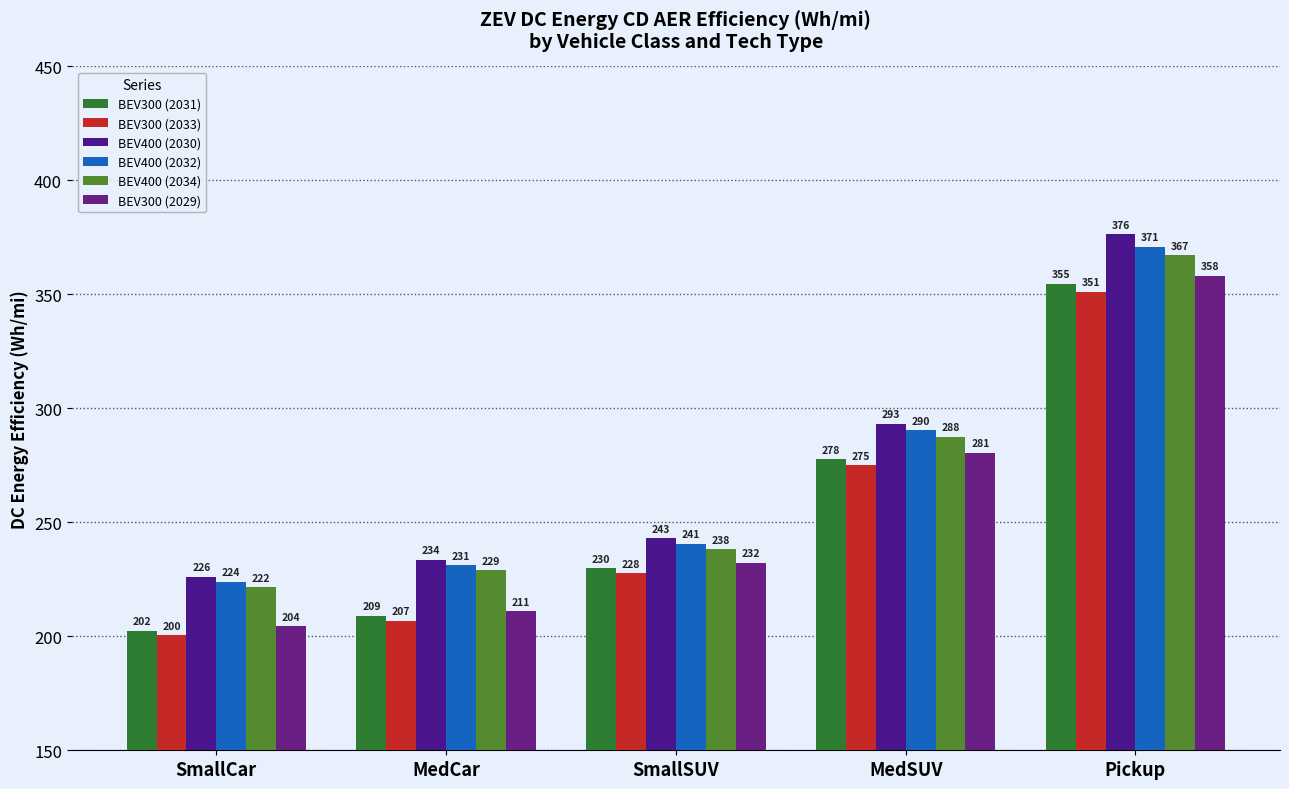

Which series changed the most between MedCar and SmallSUV?

BEV300 (2029)